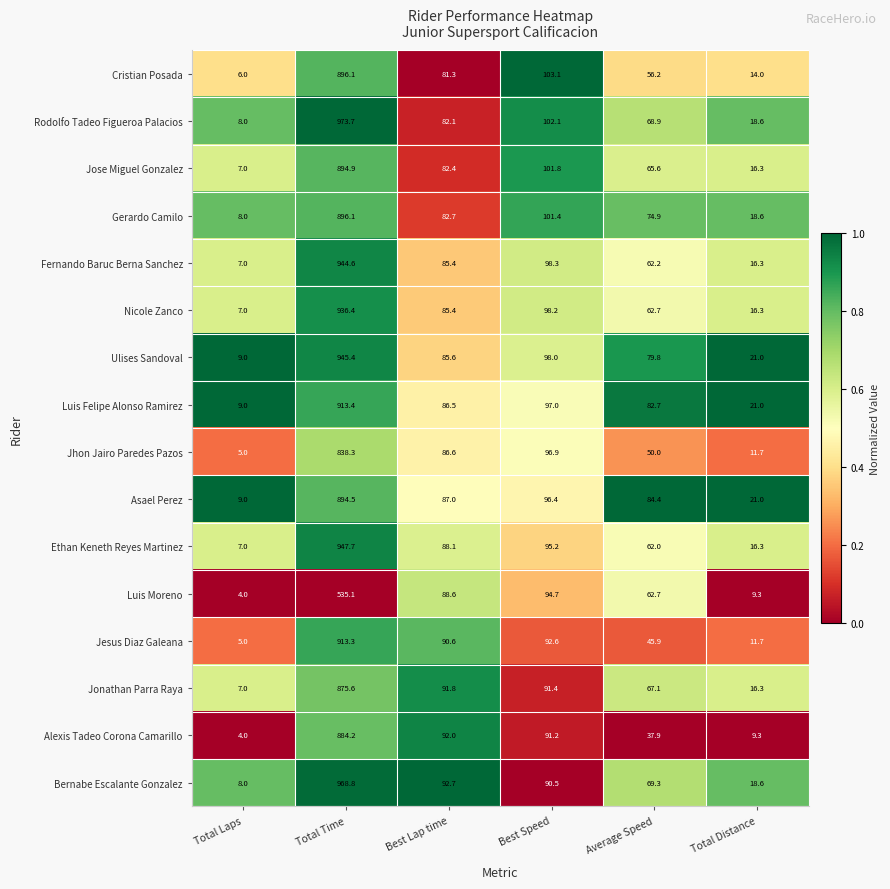

Rank the categories by Rodolfo Tadeo Figueroa Palacios value from highest to lowest.

Total Time, Best Speed, Best Lap time, Average Speed, Total Distance, Total Laps